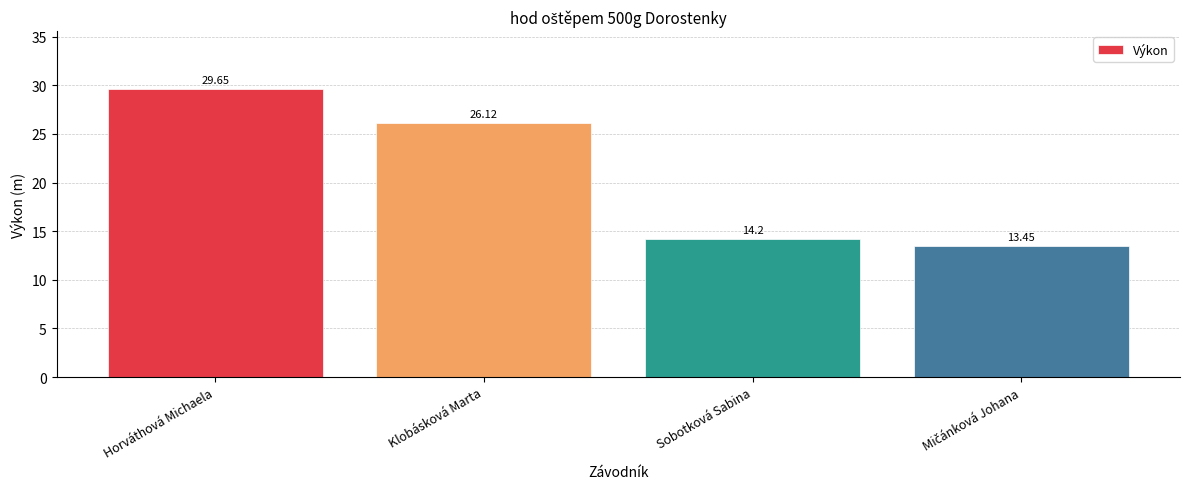

What is the average value?

20.9